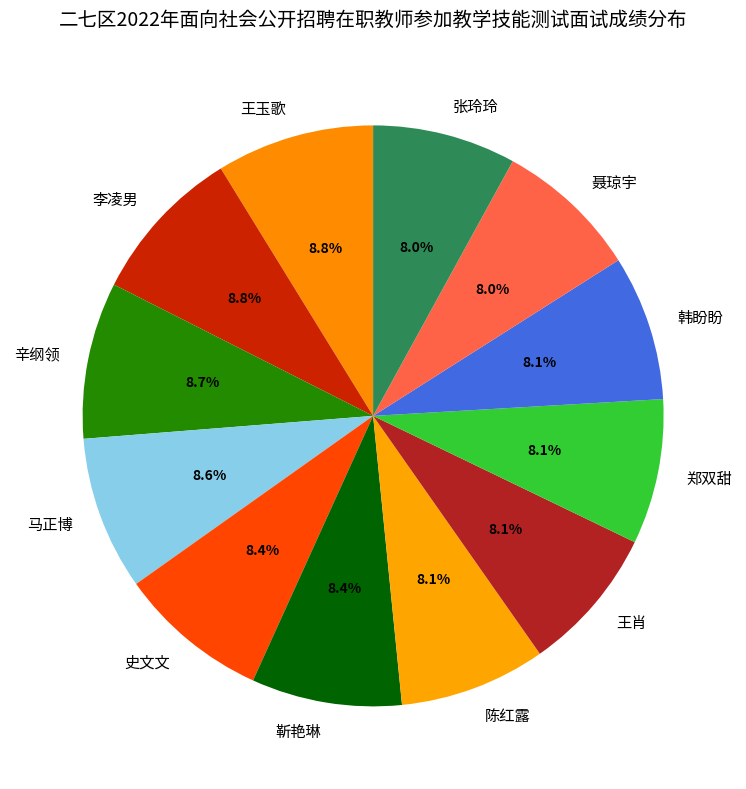

How many slices are in this pie chart?

12